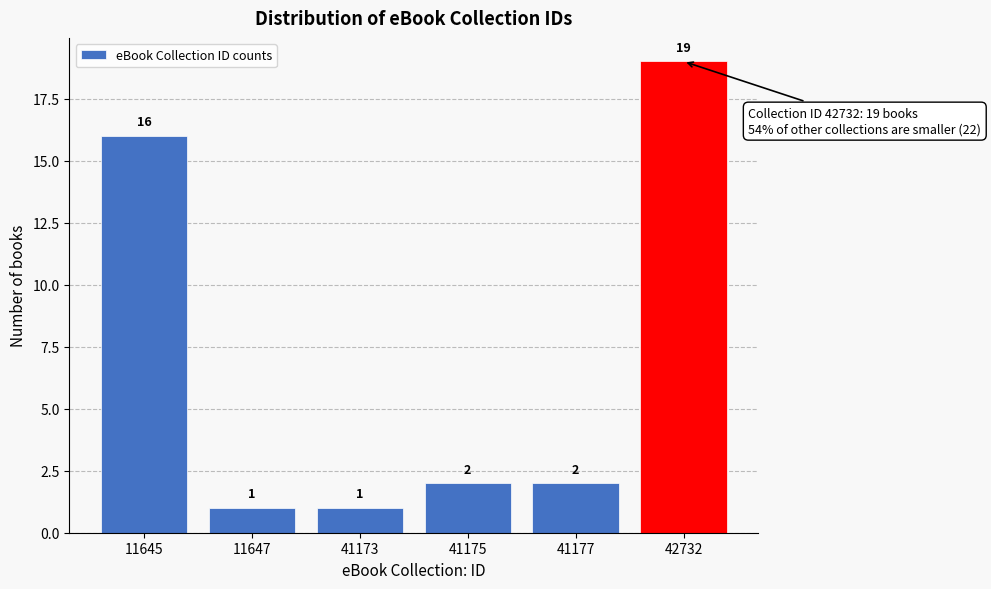

Reading left to right, what are all the values shown in this chart?

16	1	1	2	2	19